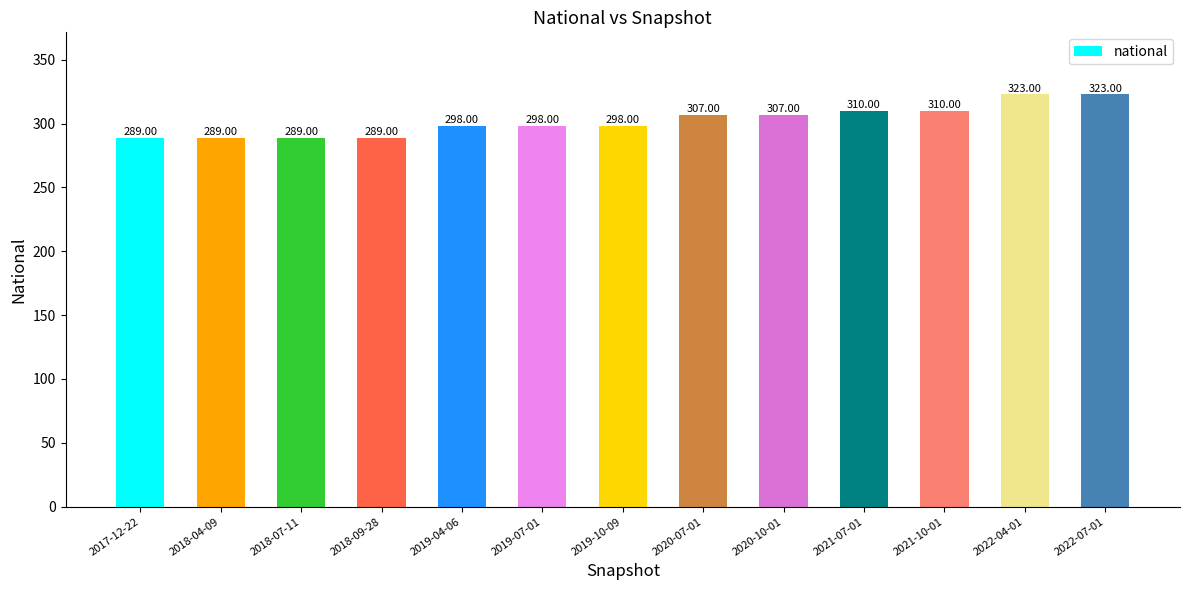

The value at 2020-07-01 is 203. True or false?

False